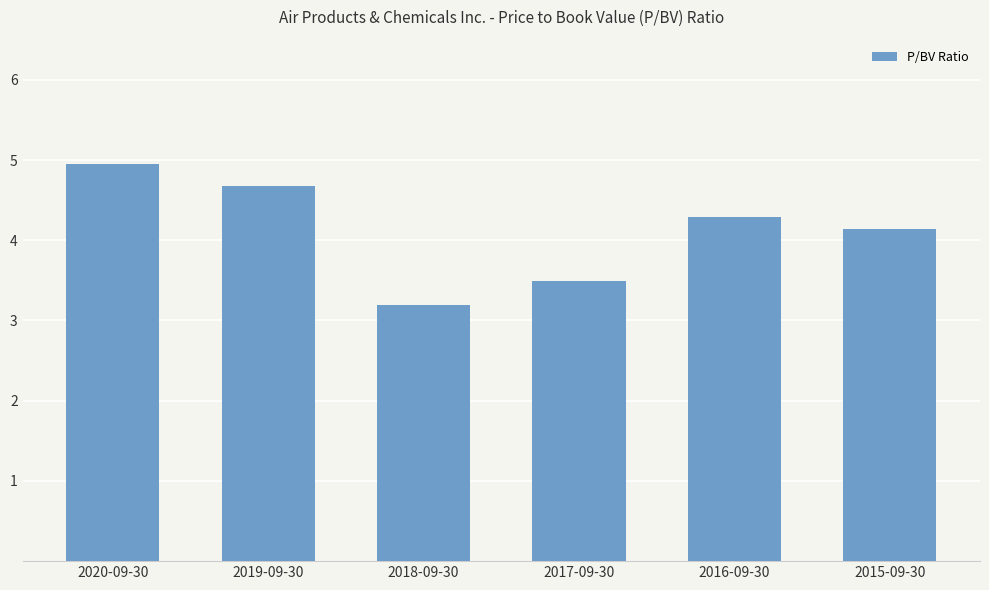

What is the minimum value shown in the chart?

3.2